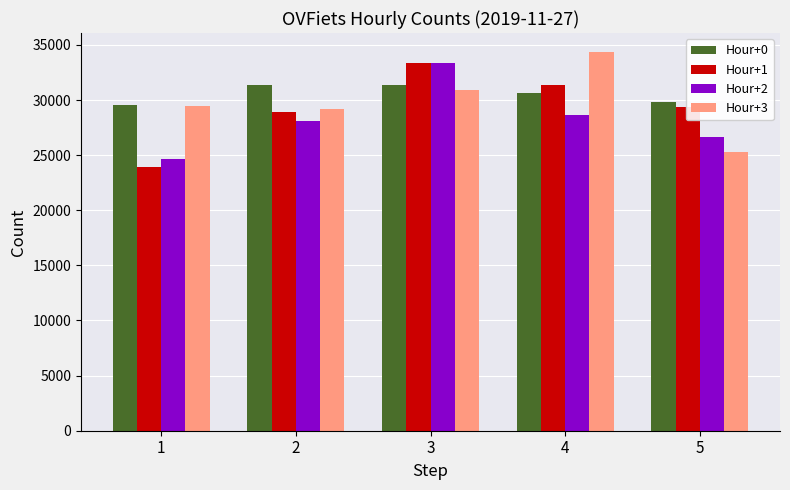

Read the Hour+0 value at 4, to the nearest 10.

30650